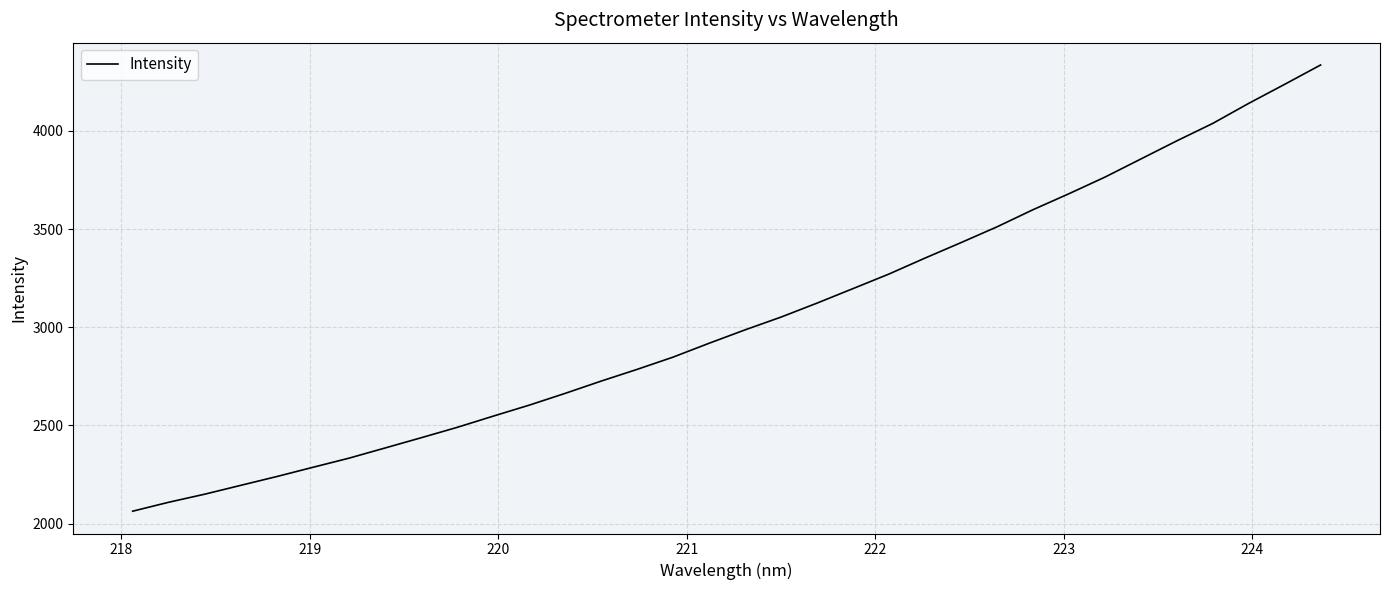

Is this an area chart (filled region under the line)?

No